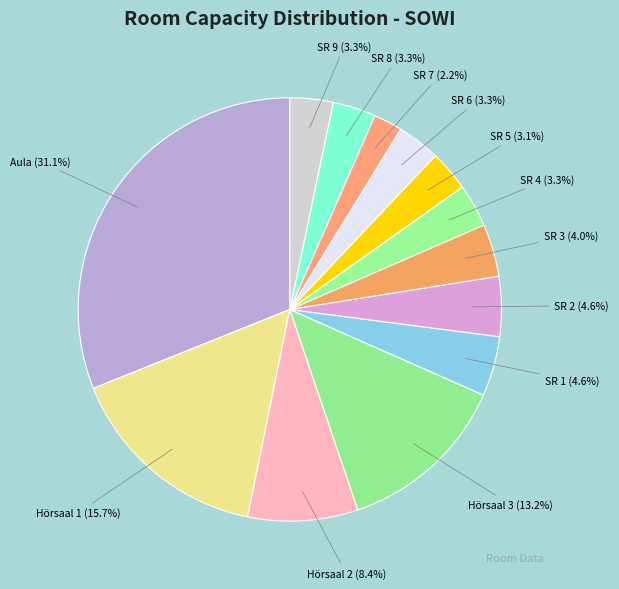

To the nearest percent, what percentage of the pie is SR 9?

3%